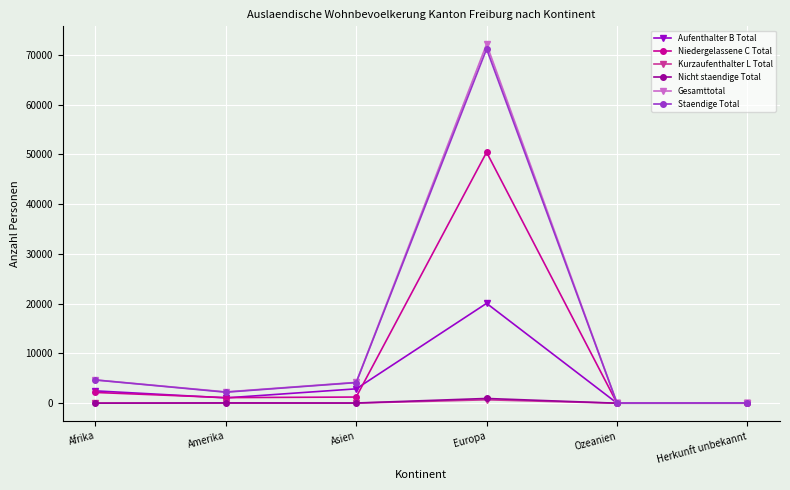

True or false: Niedergelassene C Total has a value of 50444 at Europa.

True